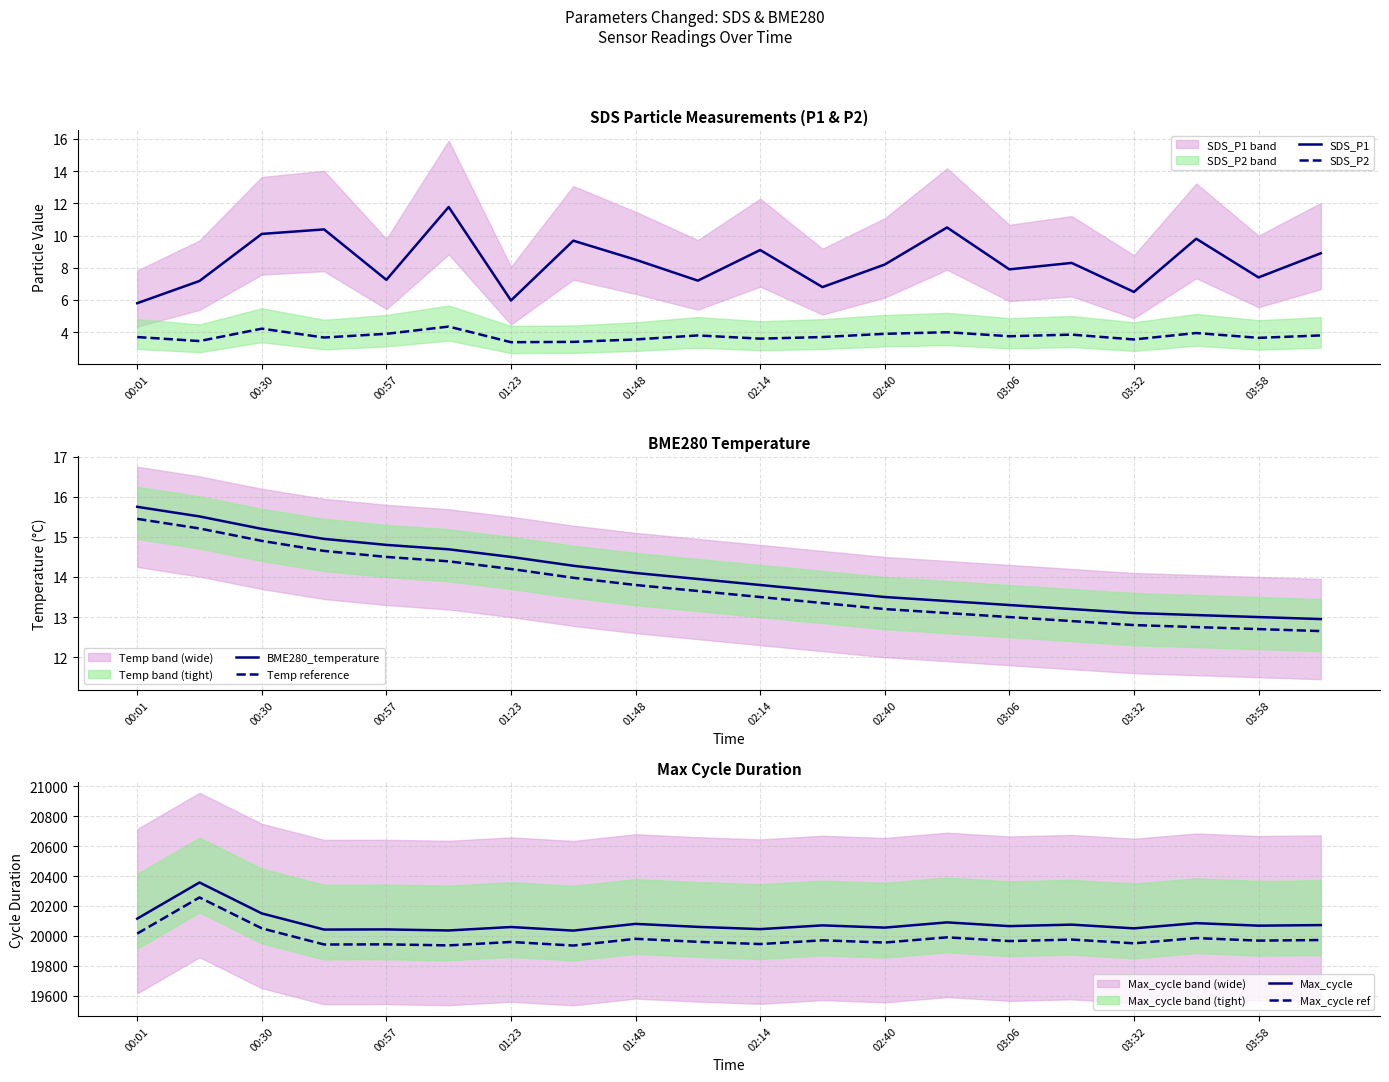

At how many categories does at least one series exceed 1999?

20